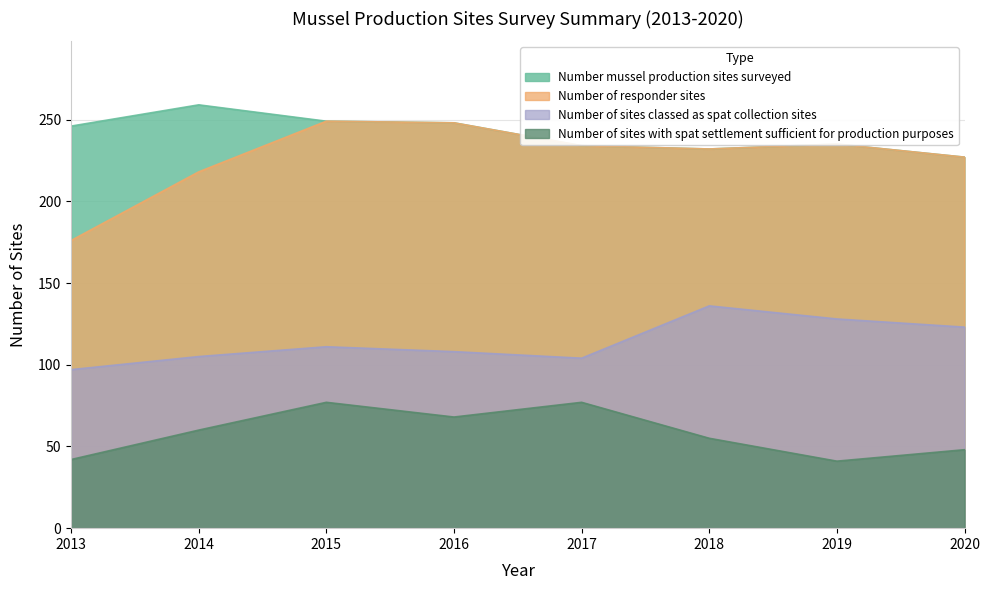

The Number of sites classed as spat collection sites series shows 105 at 2014. True or false?

True